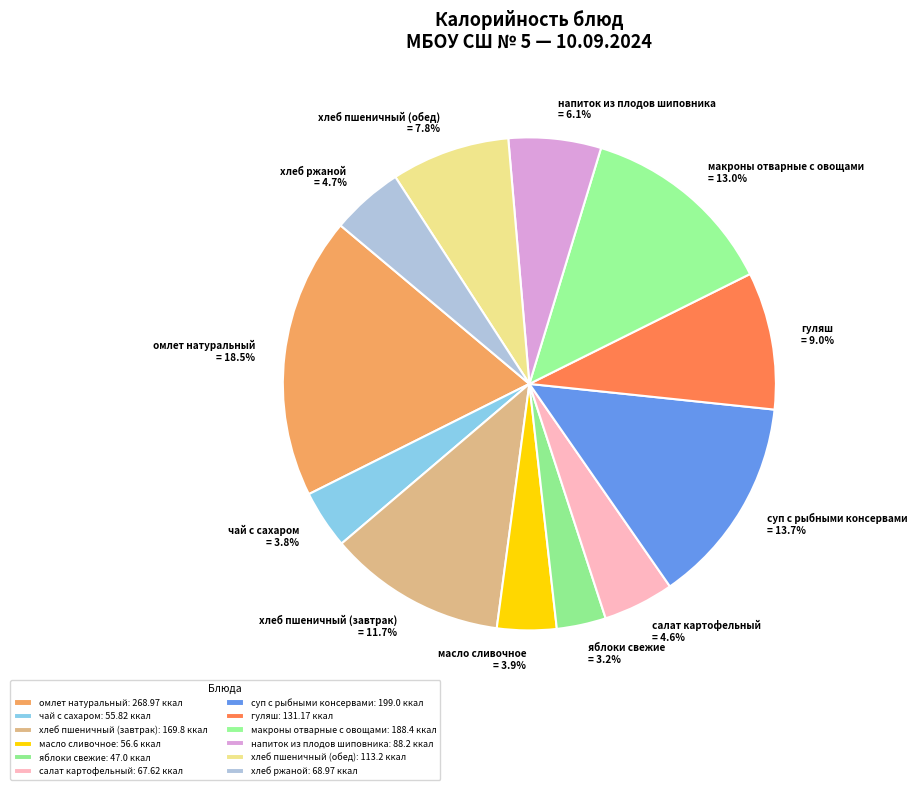

What is the change in value from чай с сахаром to хлеб пшеничный (обед)?

+57.4